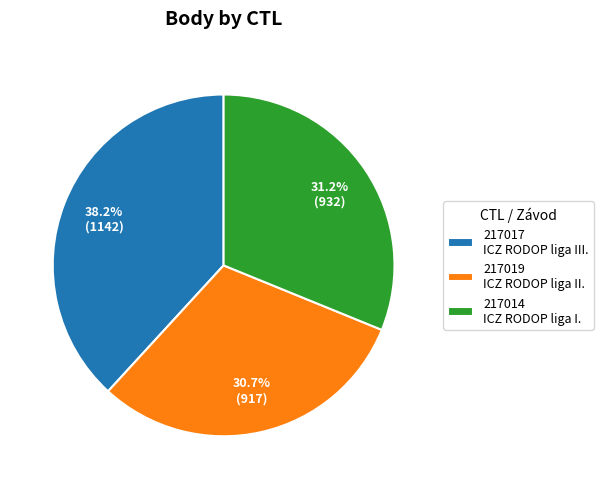

What portion of the pie excludes 217017?

61.8%